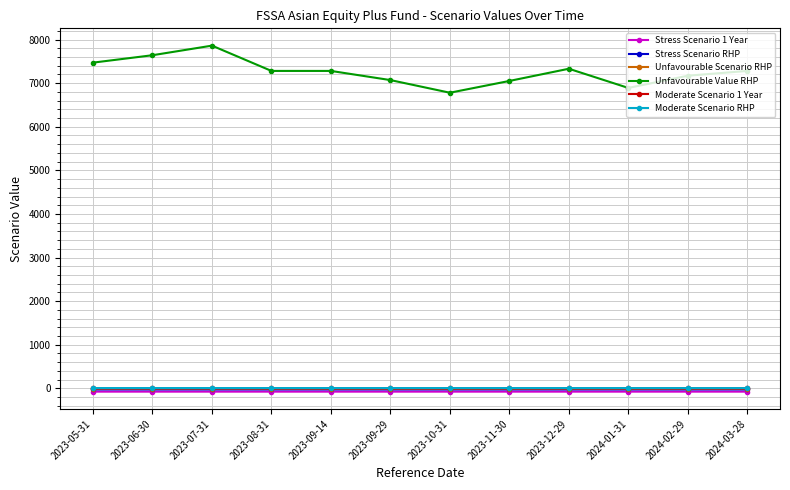

What is the maximum value for Unfavourable Value RHP?

7860.0